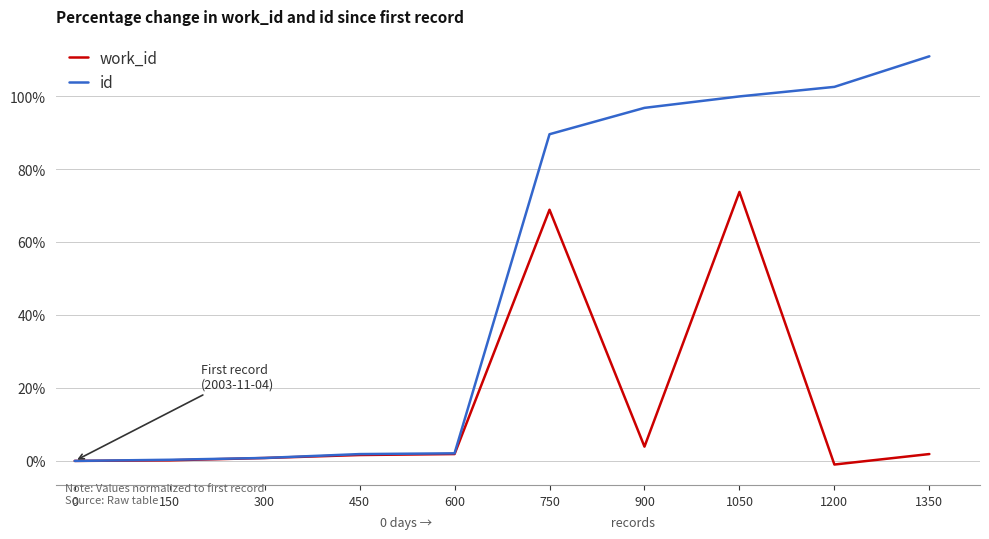

How many values in the id series exceed 89?

5